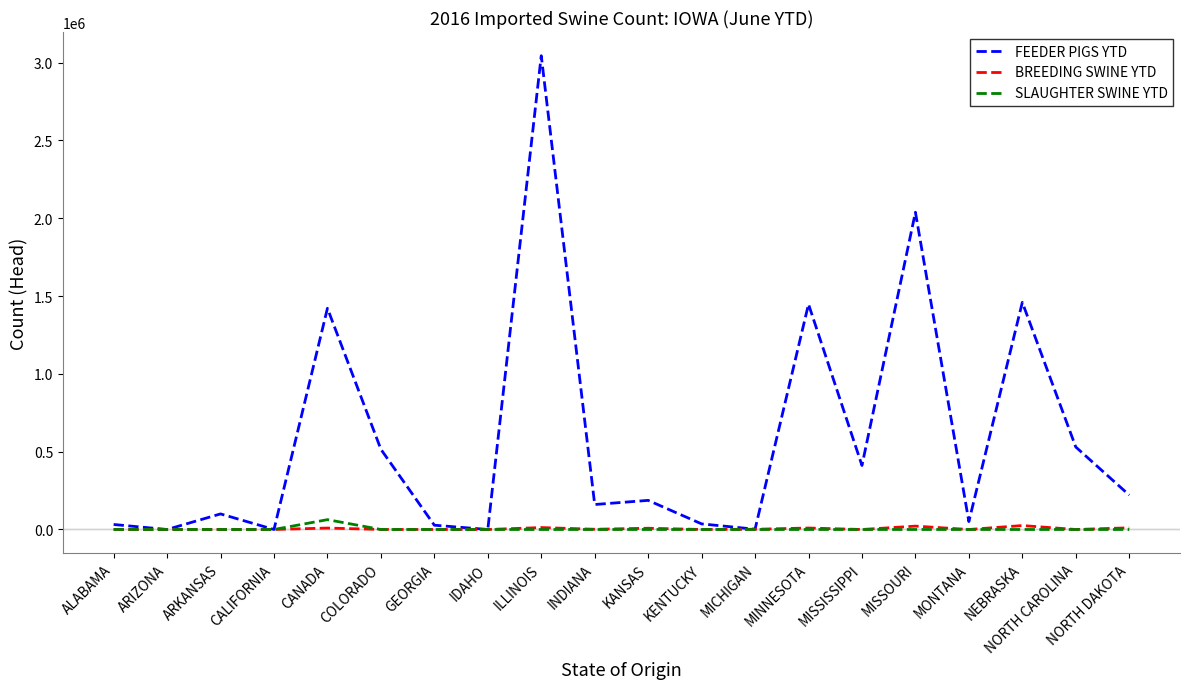

Is it true that FEEDER PIGS YTD equals 83902 at KANSAS?

False